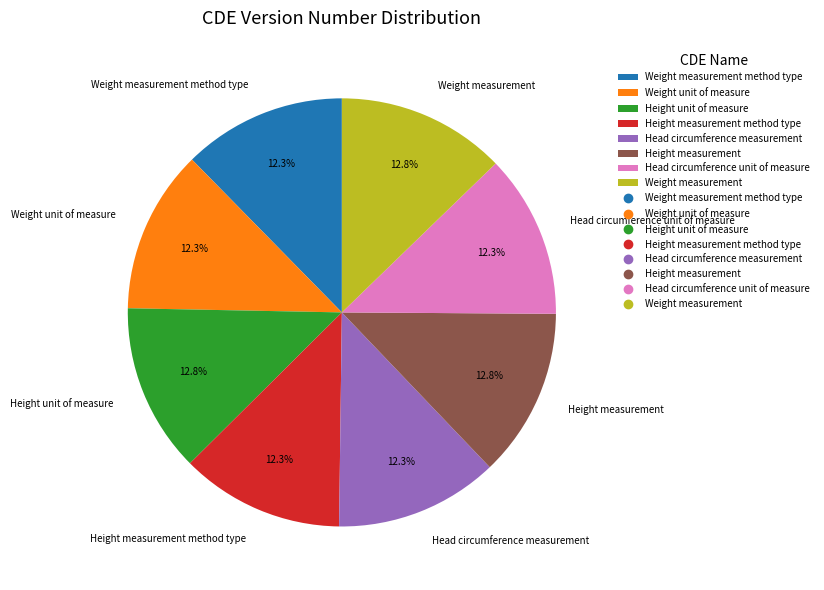

Count the number of slices in the pie.

8